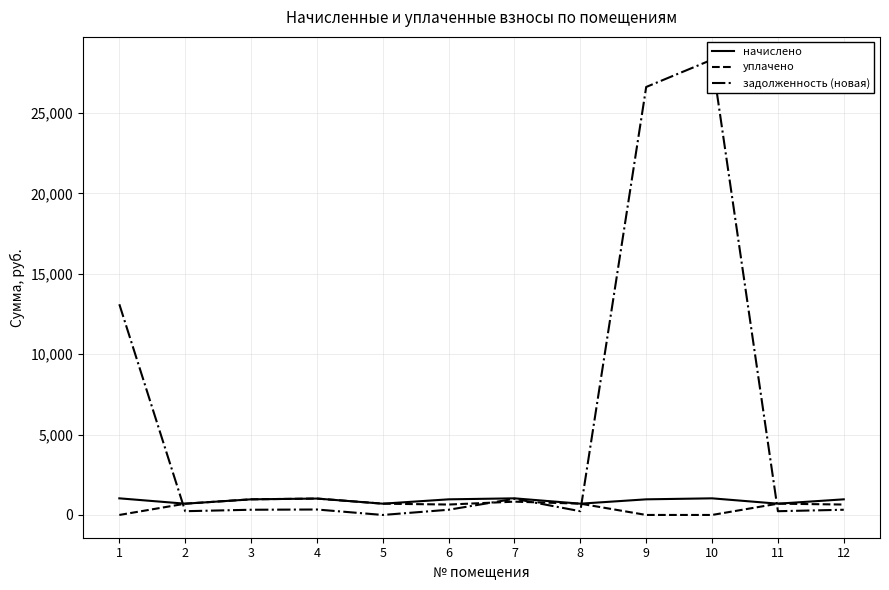

True or false: уплачено has a value of 701.2 at 5.

True